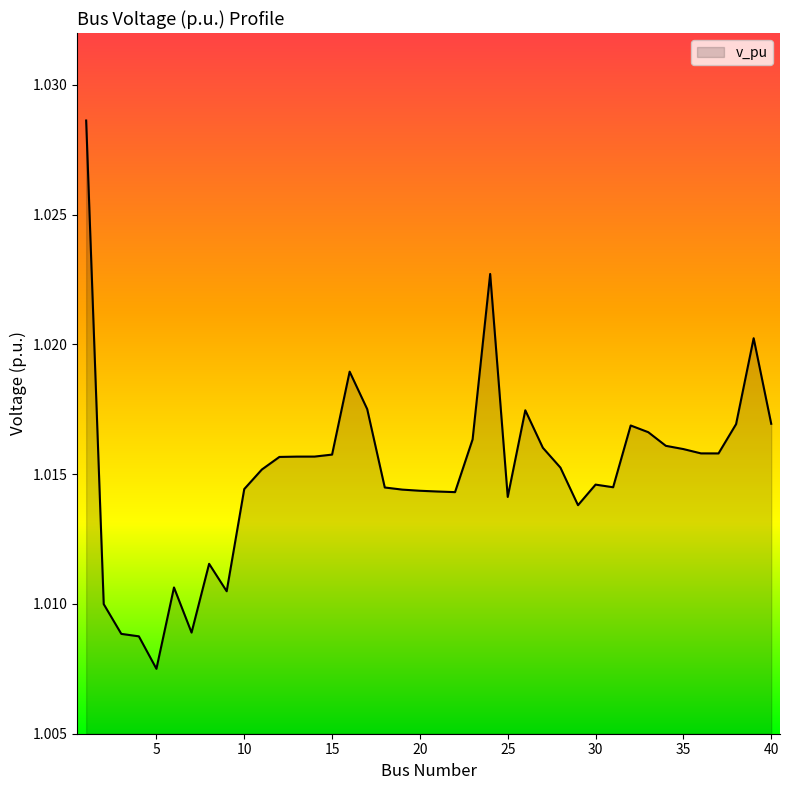

Is this an area chart (filled region under the line)?

Yes